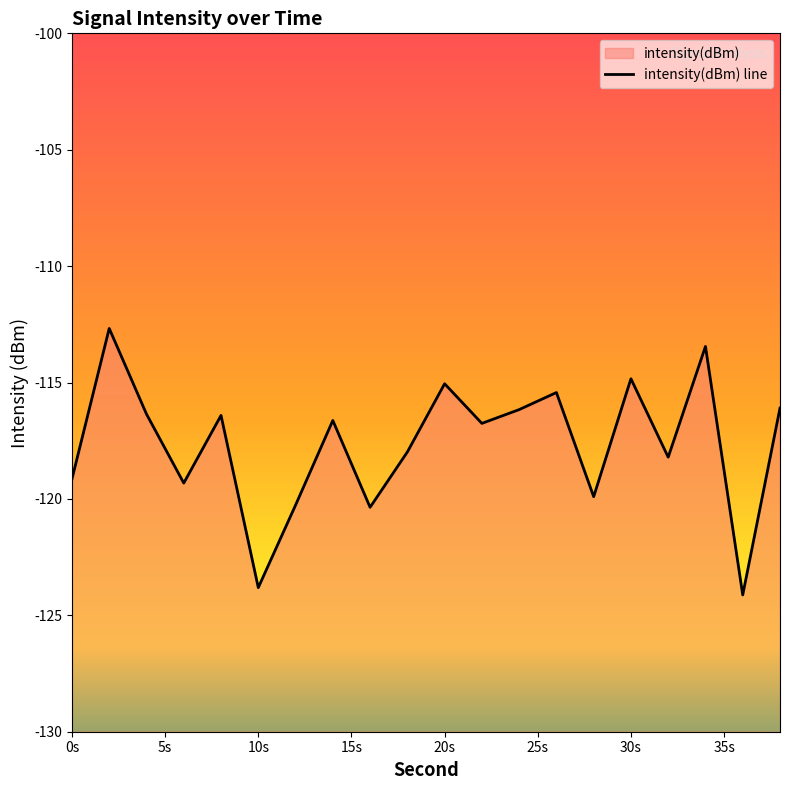

True or false: the data shows -211.7 at 10s.

False